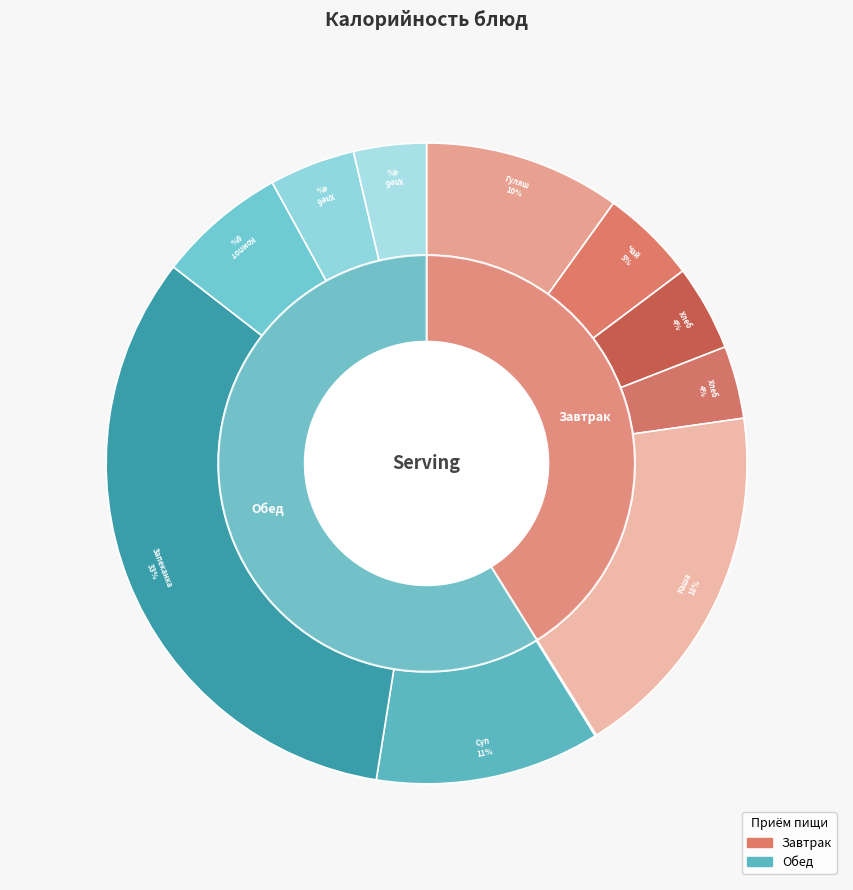

How many slices are in this pie chart?

11